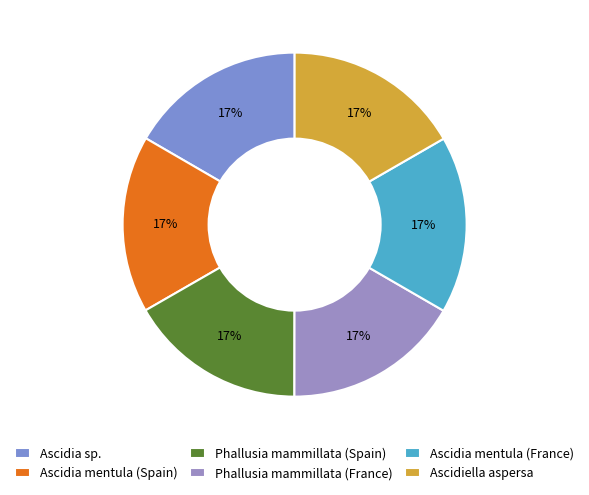

Is the sum of Ascidia mentula (Spain) and Ascidia mentula (France) greater than half?

No